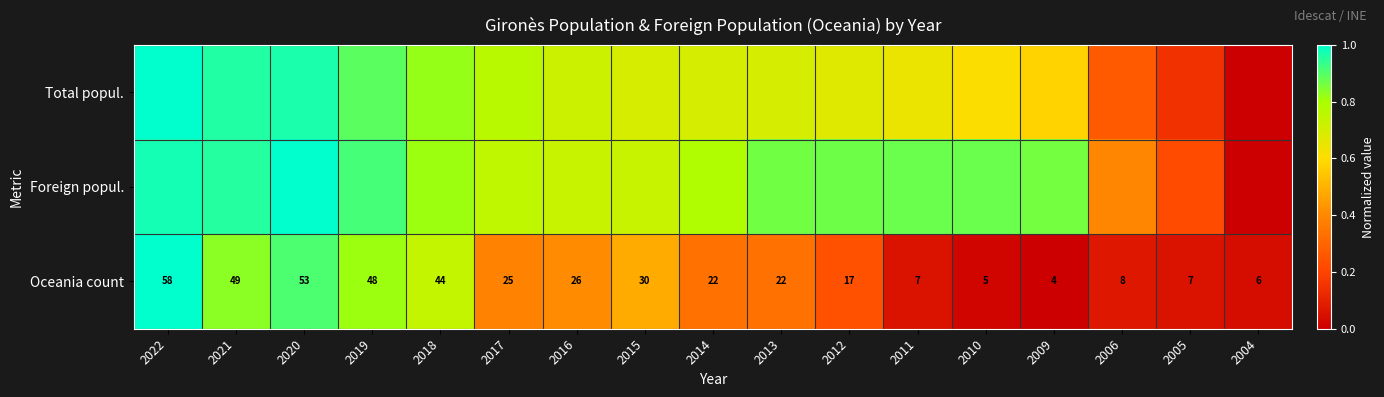

What is the difference between the Foreign popul. values at 2010 and 2014?

0.1